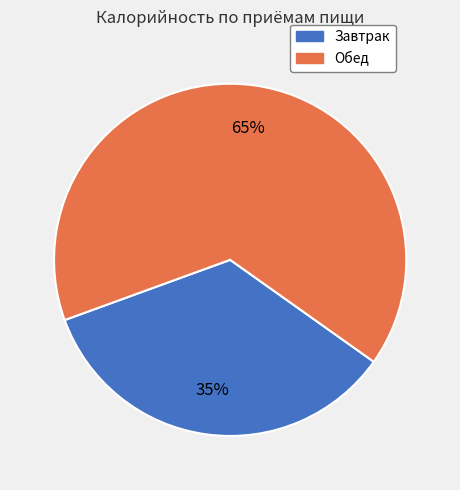

To the nearest percent, what is the average slice percentage?

50%